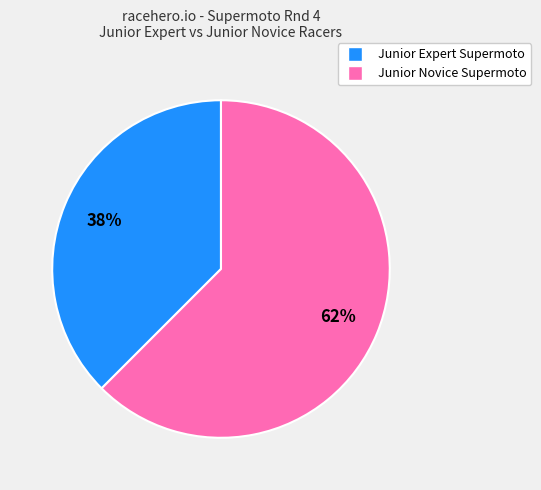

True or false: Junior Expert Supermoto accounts for 38% of the total.

True